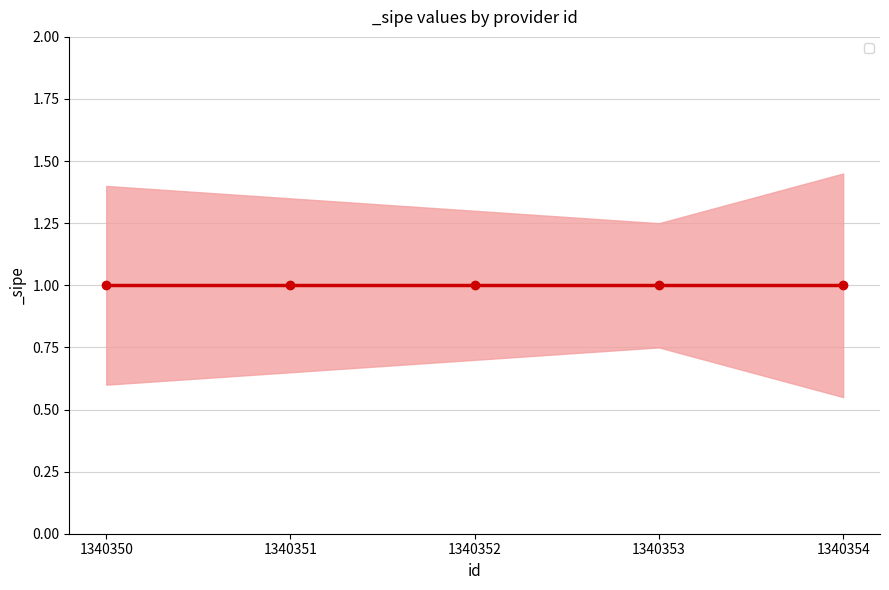

Which category has the lowest value across all series?

1340354